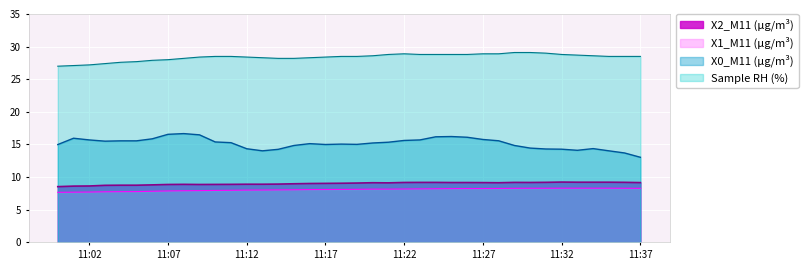

How many lines are shown in the chart?

4